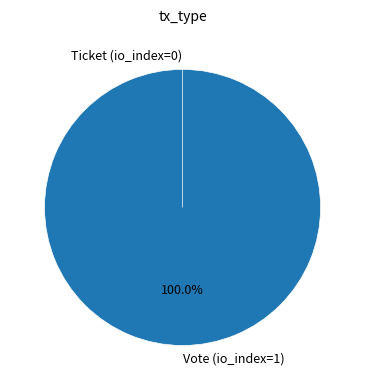

Does any single category account for the majority?

Yes